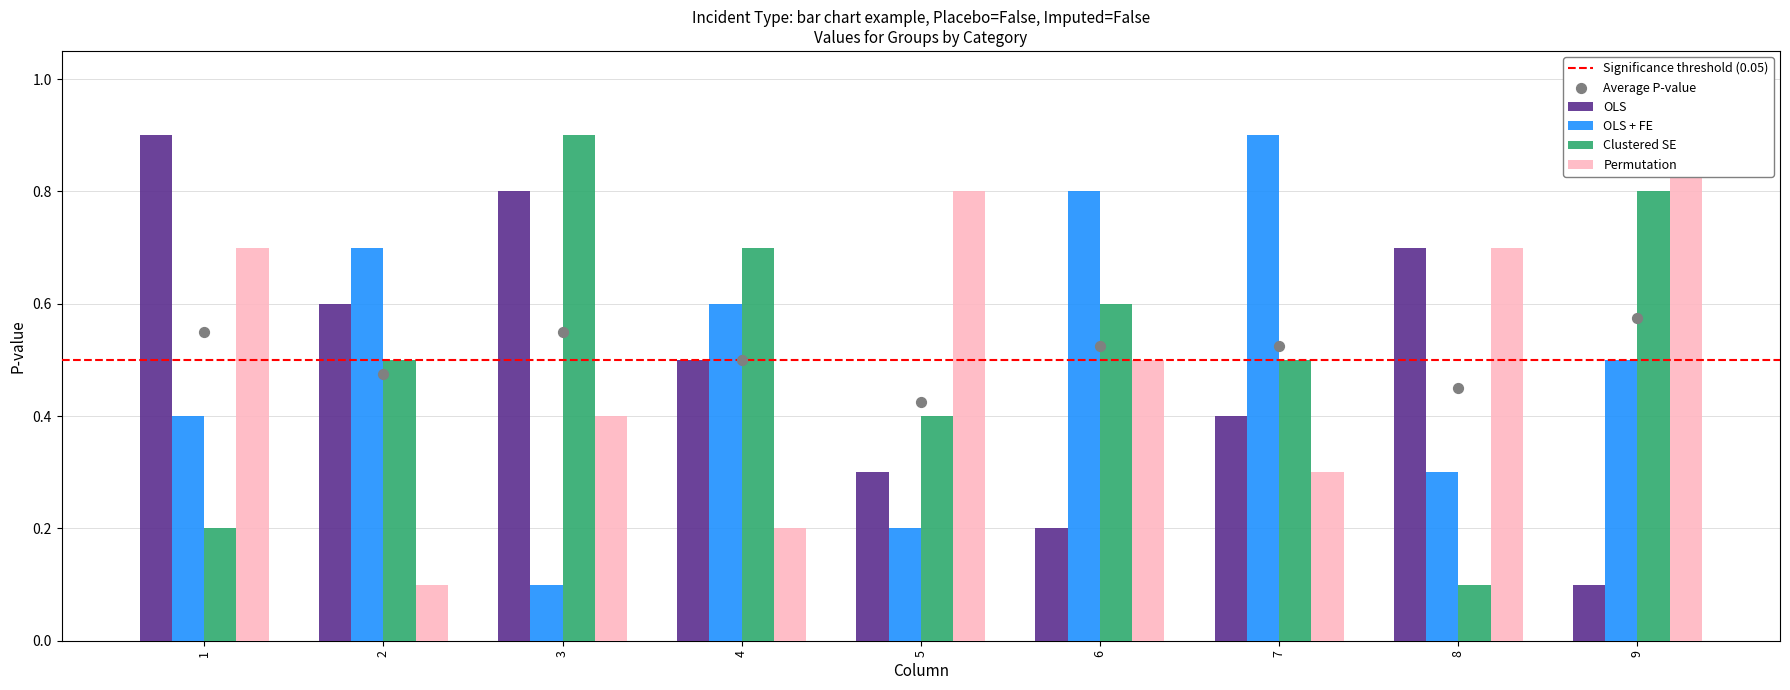

Which series has the largest Y range (max minus min)?

OLS